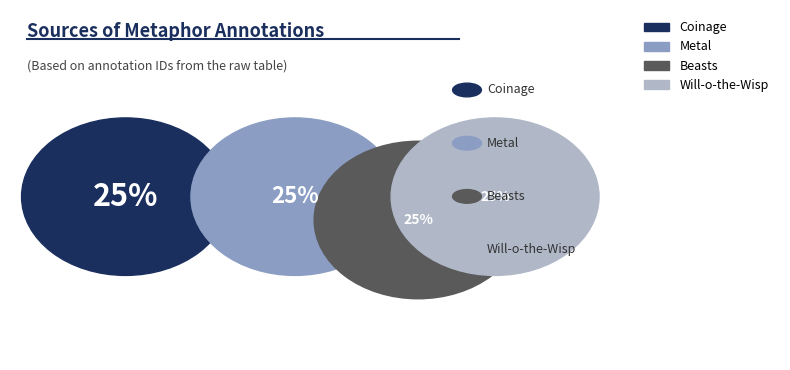

What portion of the pie excludes Coinage?

75.0%